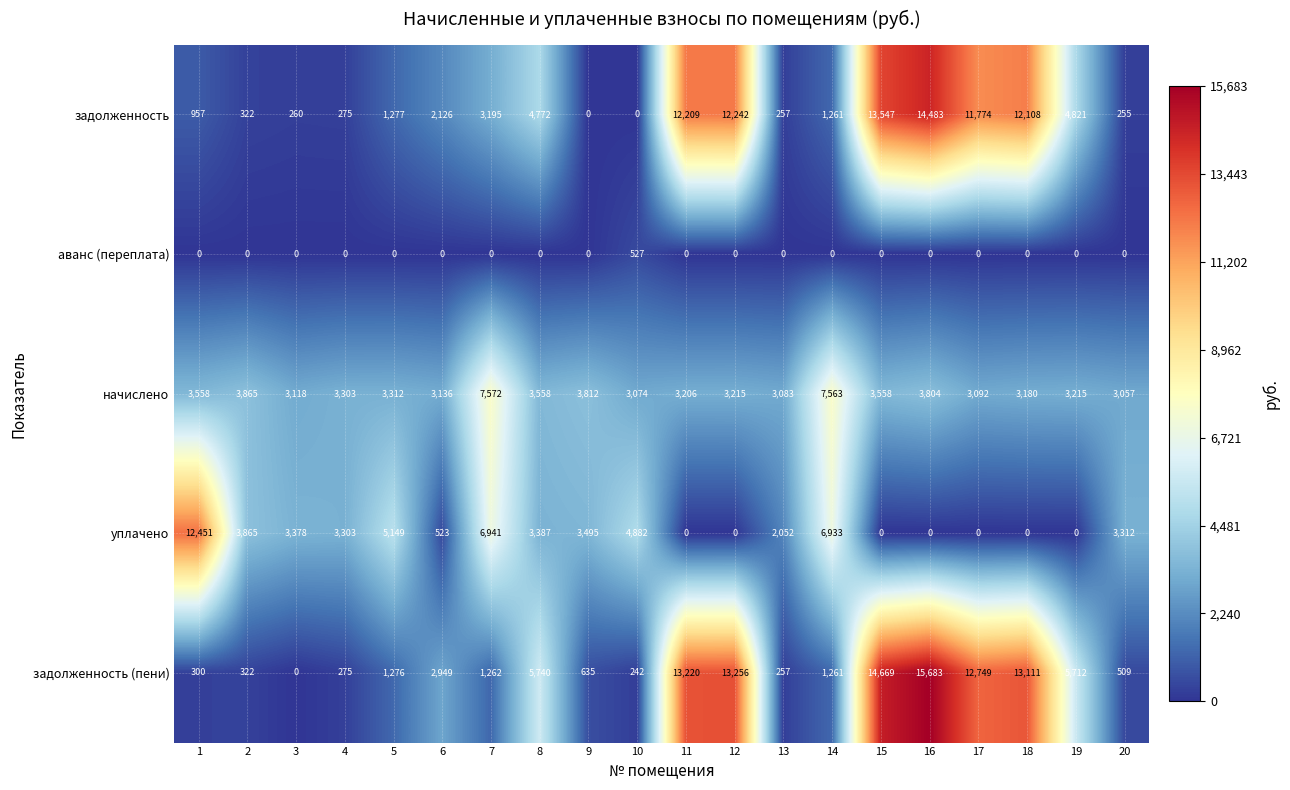

How many data points does each series have?

20